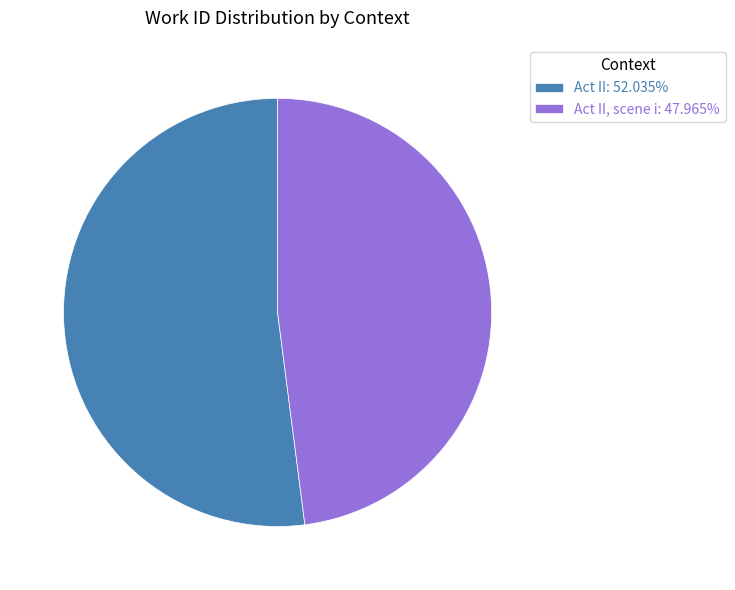

Is Act II: 52.035% the majority of the pie?

Yes